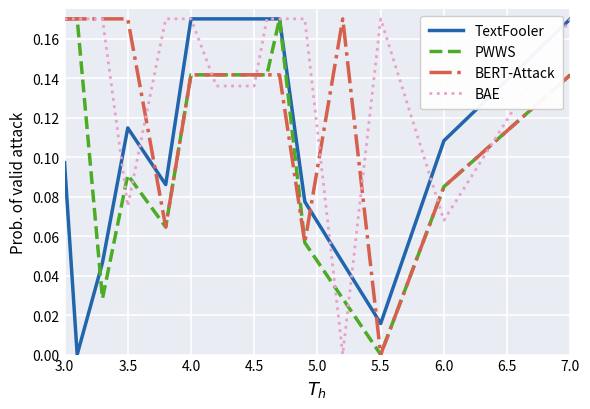

What is the difference between the maximum and minimum values in the PWWS series?

0.2